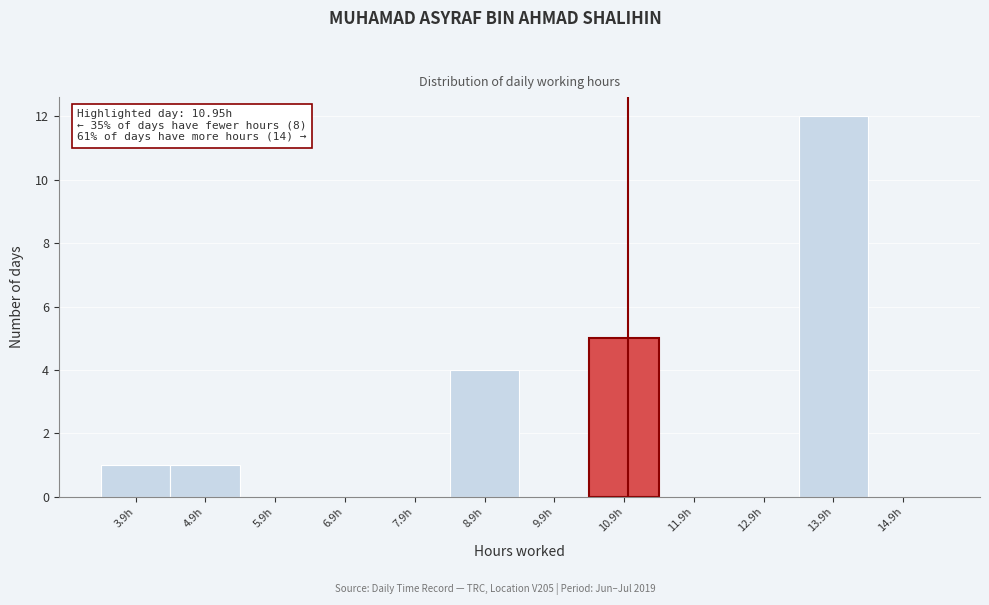

Over which range of the x-axis is the bar tallest?

13.4 to 14.4